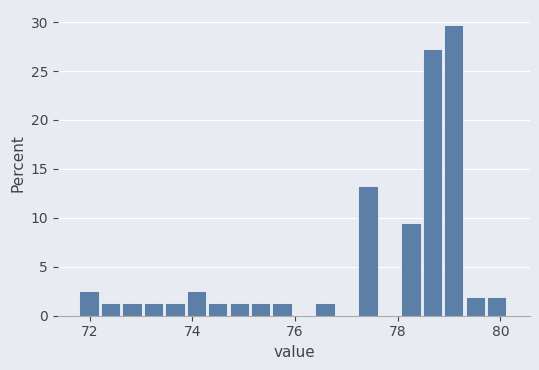

Around what value on the x-axis is the tallest bar? Give the approximate position of its centre, as read against the axis.

79.0